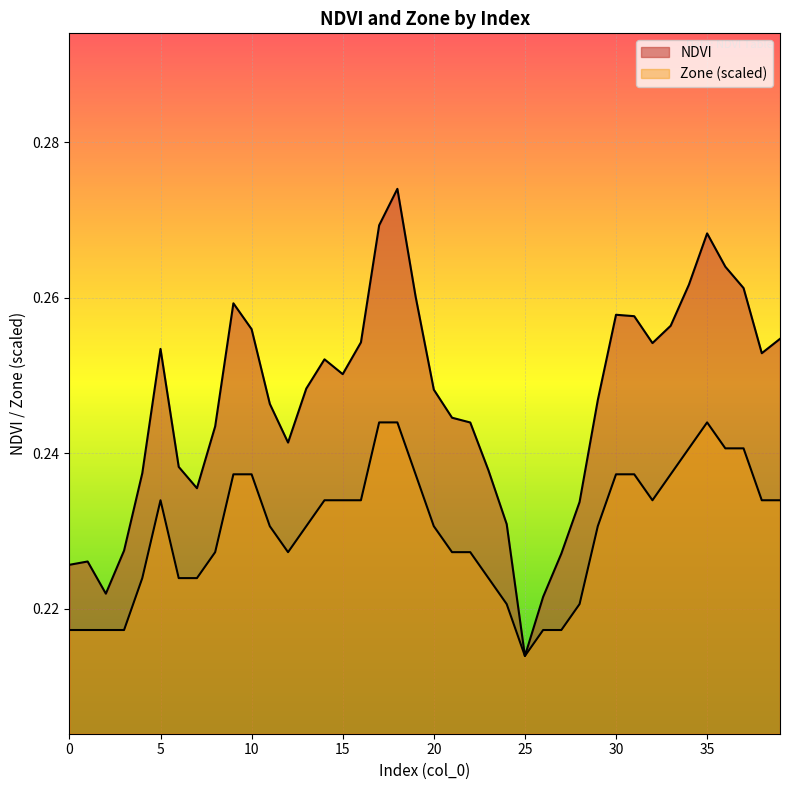

What is the value of the Zone point at the 13th from the left?

0.2